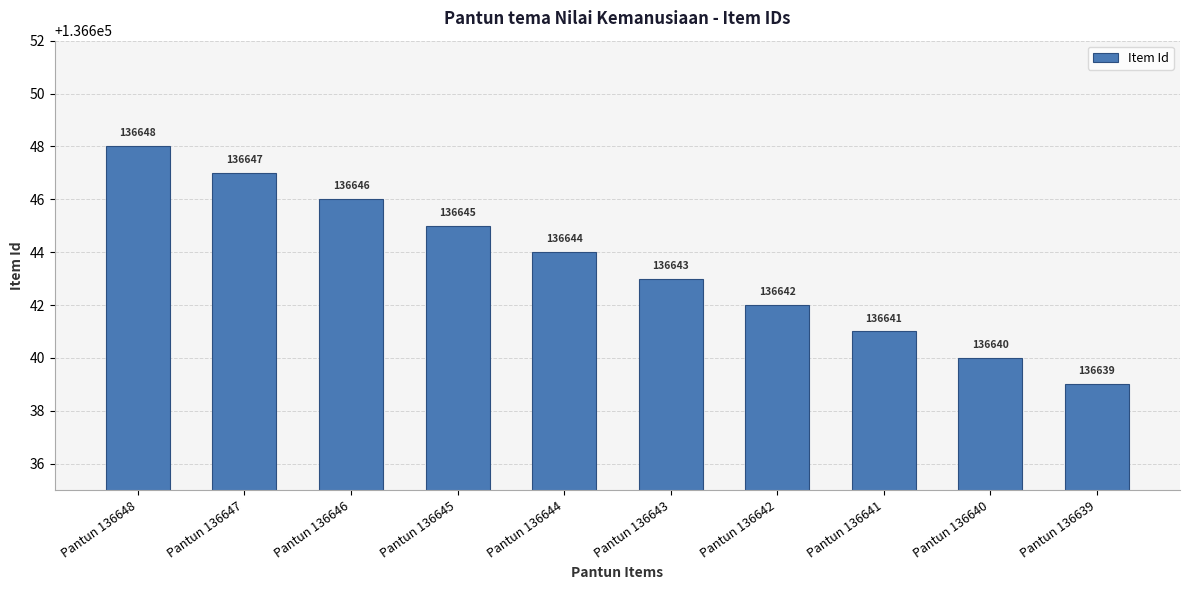

Are the bars horizontal?

No